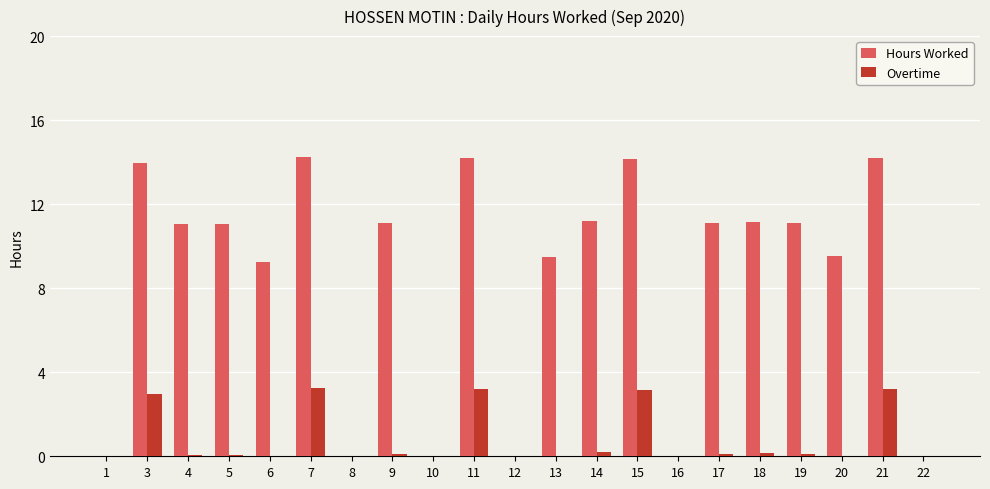

Which series has the largest total across all categories?

Hours Worked